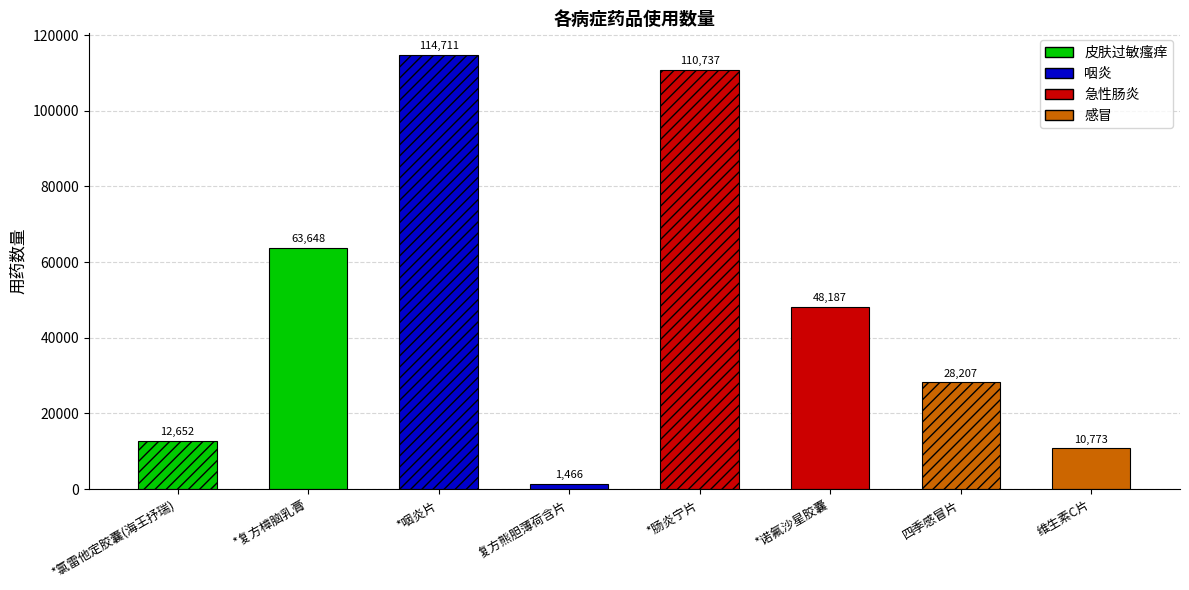

What position from the right is *肠炎宁片?

4